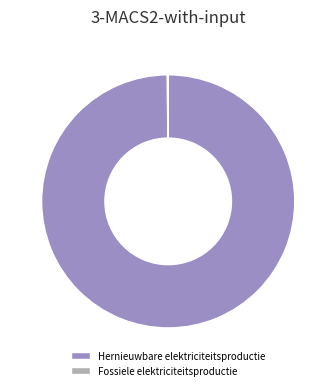

Which category has the biggest portion of the pie?

Hernieuwbare elektriciteitsproductie